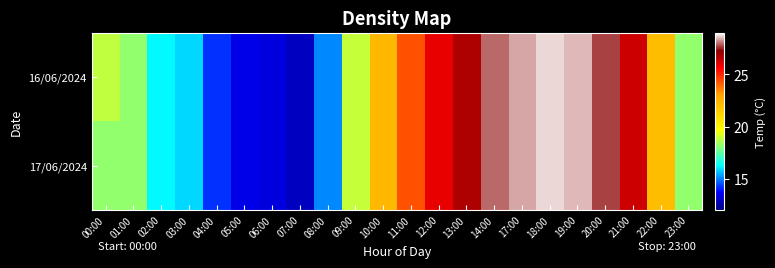

Which series has the largest range (max minus min)?

16/06/2024